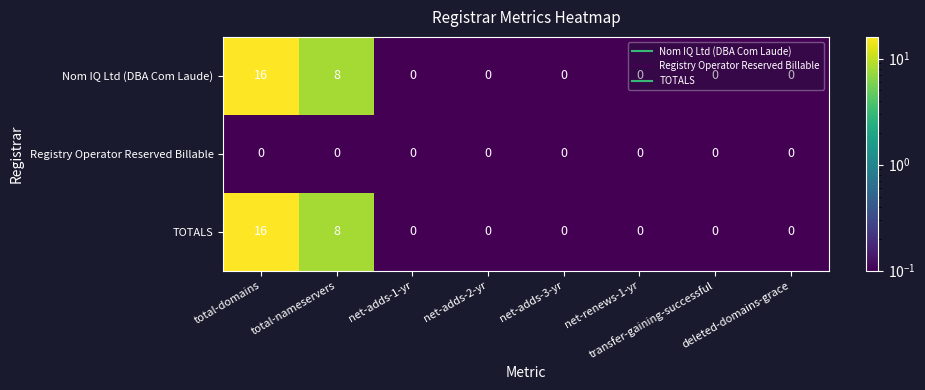

What is the sum of all TOTALS values?

24